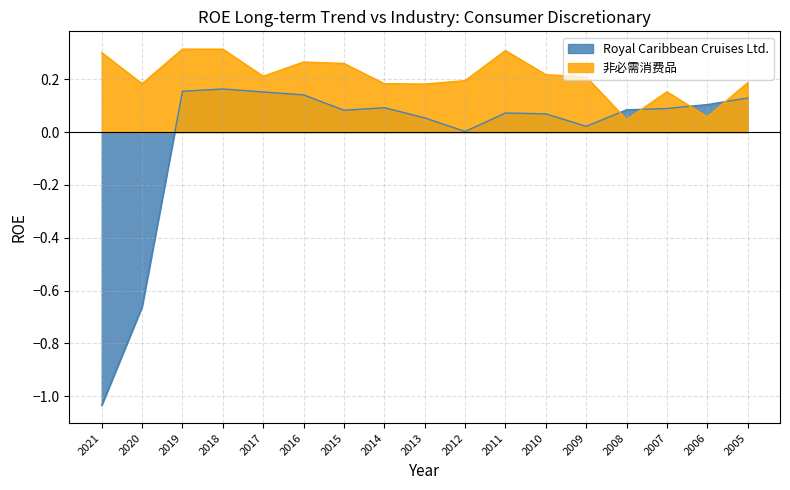

How many negative values does the Royal Caribbean Cruises Ltd. series have?

2